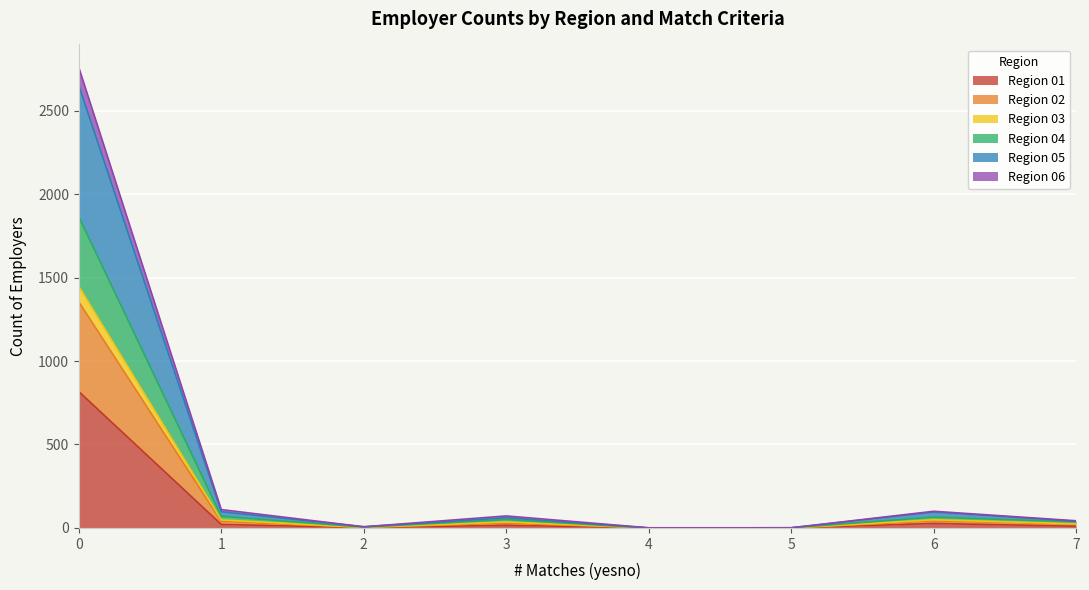

What is the value of the Region 03 point at the 6th from the left?

1